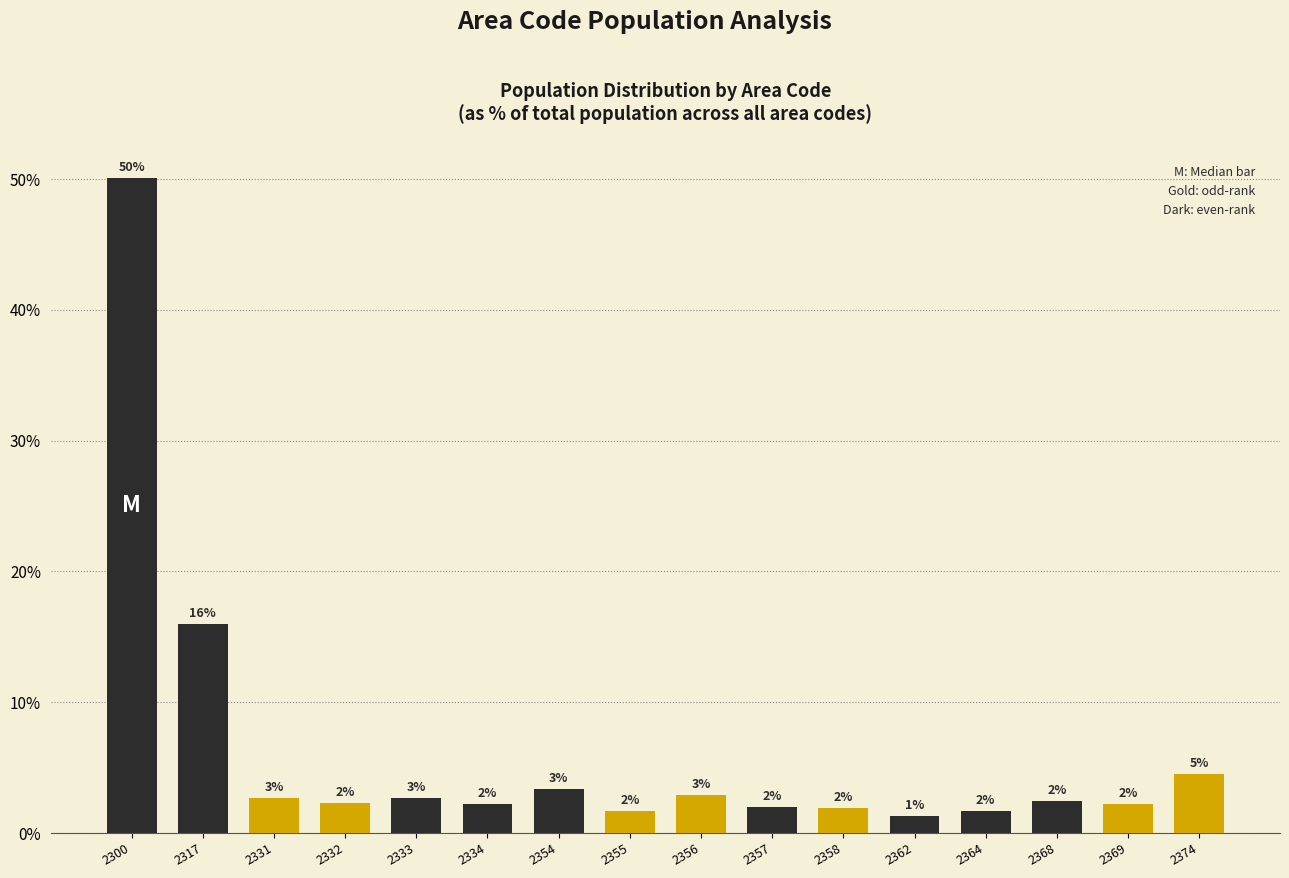

Are the bars horizontal?

No